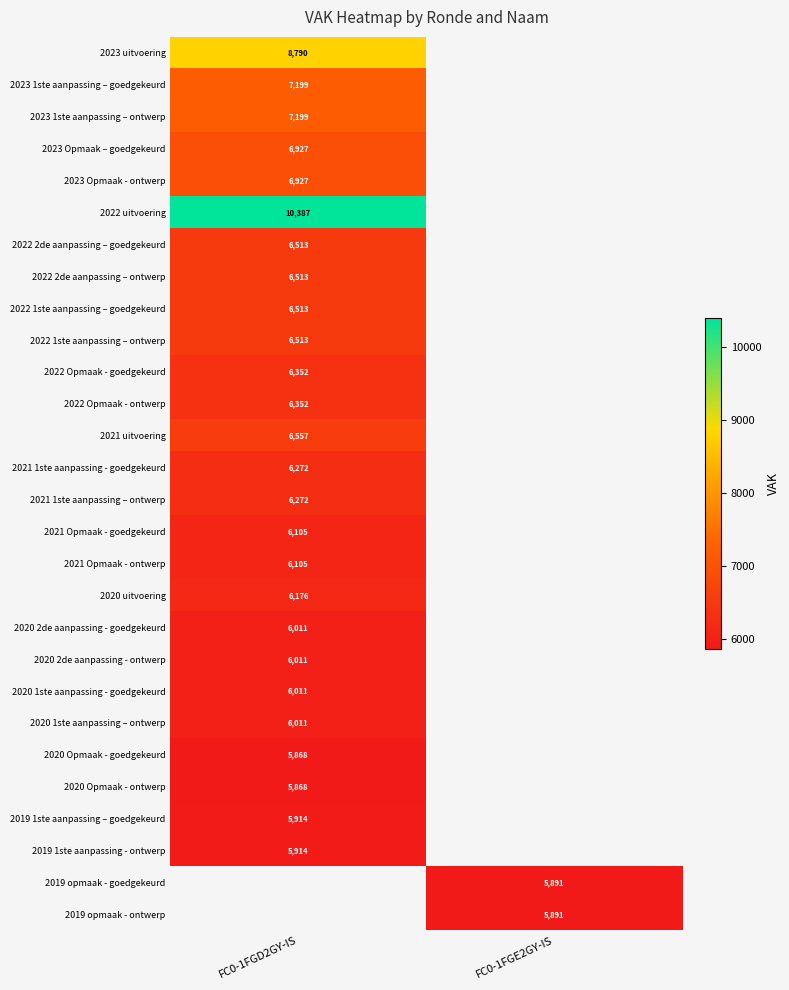

At how many categories does at least one series exceed 8113?

1